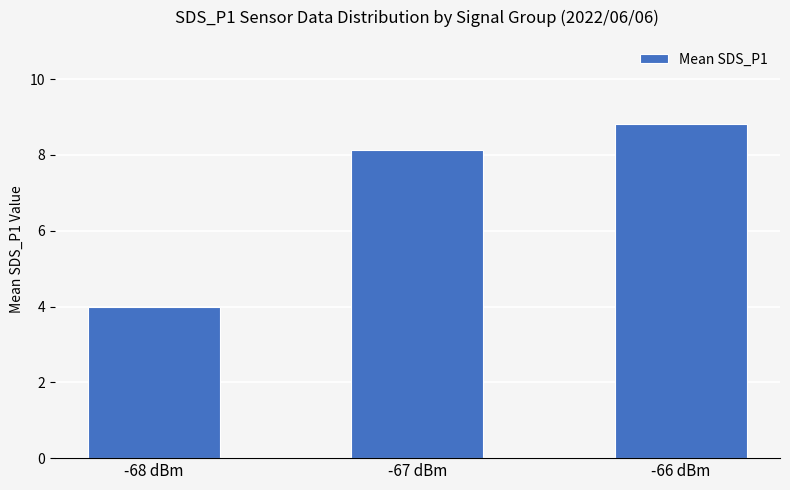

Reading left to right, what are all the values shown in this chart?

4.0	8.1	8.8